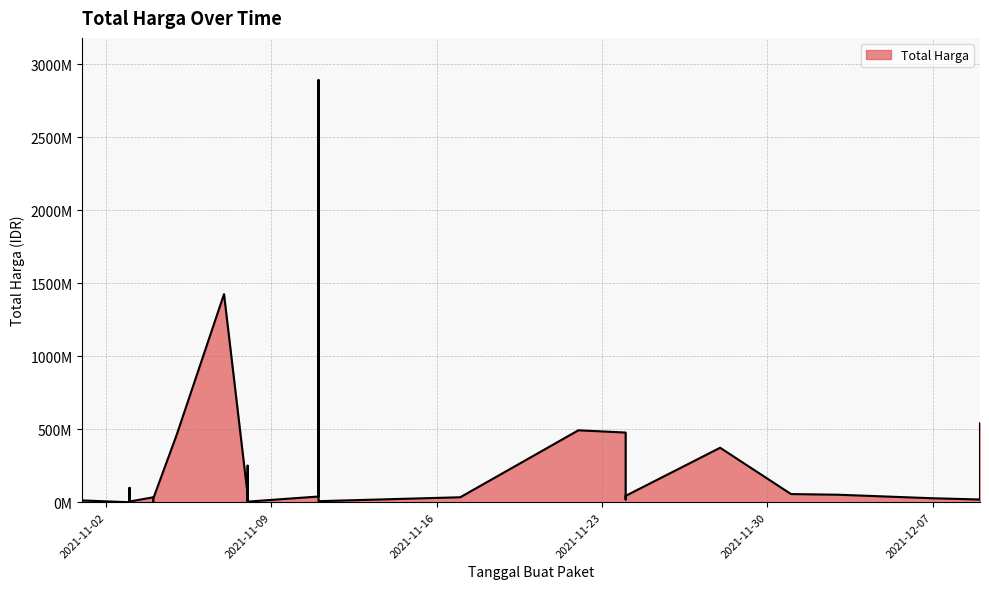

True or false: the data shows 577875 at 2021-11-04.

True